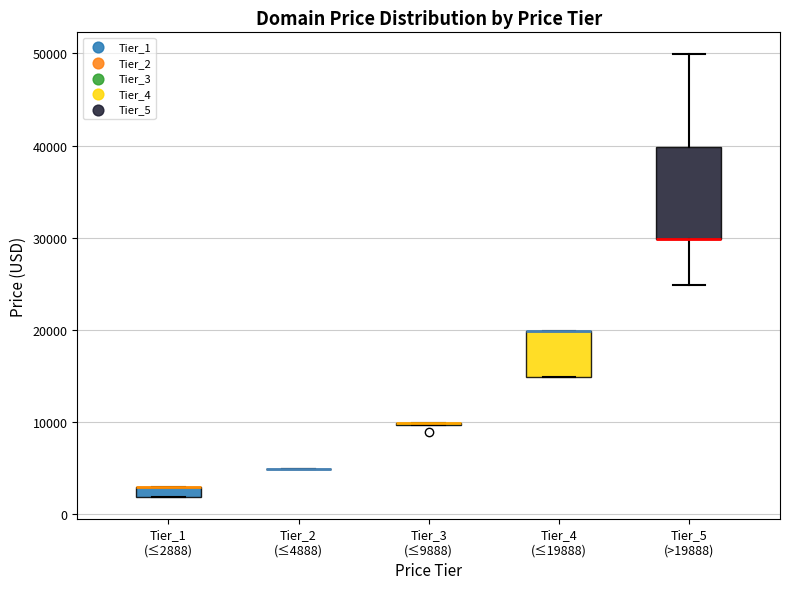

Which box is the tallest, from its lower edge to its upper edge?

Tier_5 (>19888)